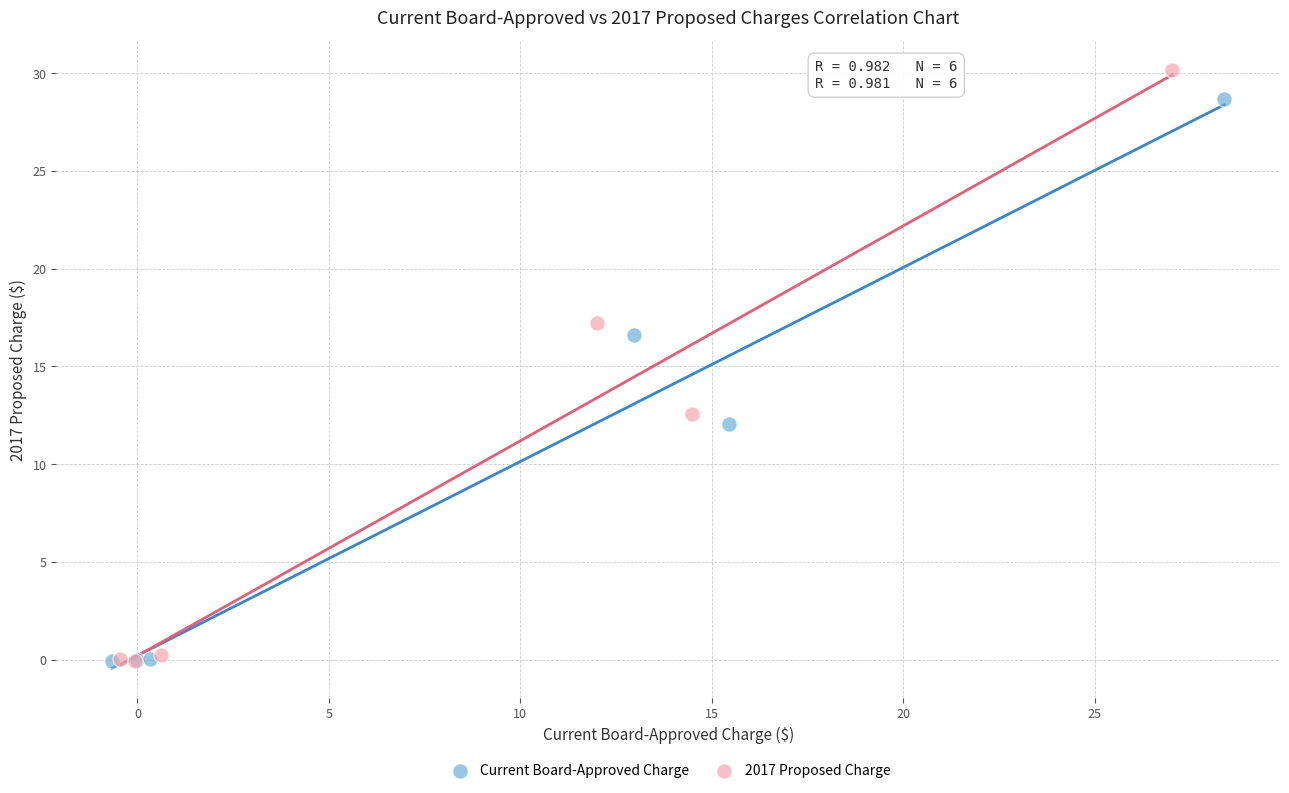

Which series reaches the maximum Y coordinate?

2017 Proposed Charge